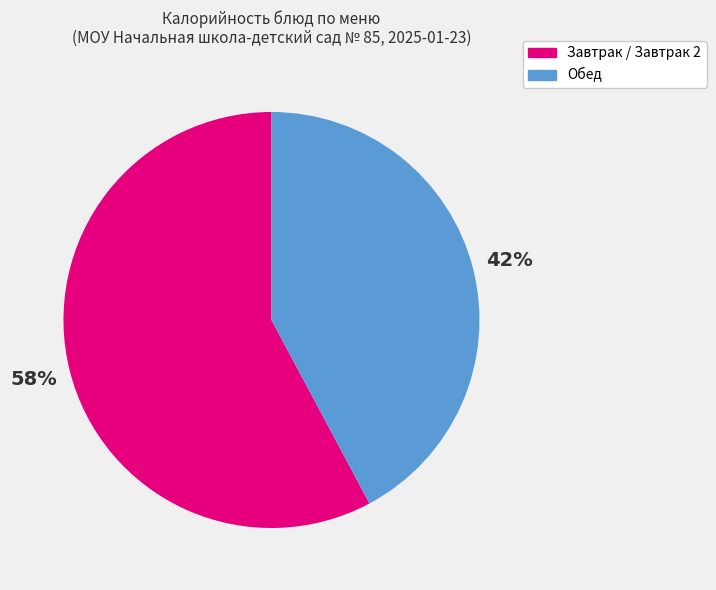

Rank the categories by value from lowest to highest.

Обед, Завтрак / Завтрак 2